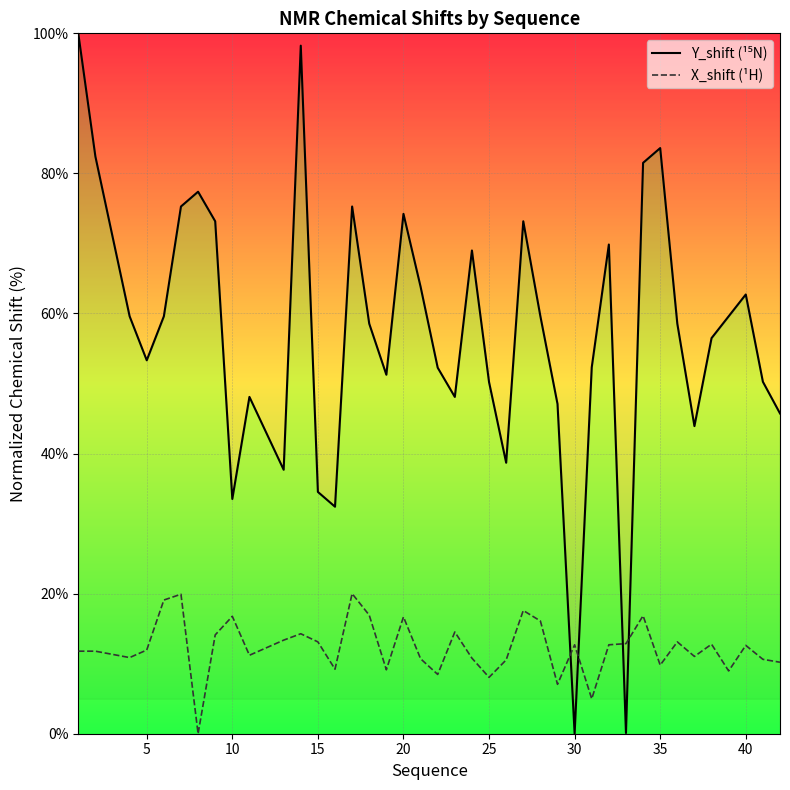

Reading left to right, extract all data points from this chart.

Y_shift (¹⁵N): 100.0	82.4	59.6	53.3	59.6	75.3	77.4	73.2	33.5	48.1	37.7	98.2	34.5	32.4	75.3	58.5	51.3	74.2	63.8	52.3	48.1	69.0	50.2	38.7	73.2	59.6	47.1	0.0	52.3	69.8	0.1	81.5	83.6	58.5	43.9	56.5	59.6	62.7	50.3	45.7
X_shift (¹H): 11.8	11.8	10.9	12.0	19.1	19.9	0.0	14.1	16.8	11.2	13.4	14.3	13.1	9.2	20.0	16.9	9.1	16.7	10.7	8.5	14.5	10.8	8.0	10.5	17.6	16.1	7.1	12.7	5.0	12.7	12.9	16.8	9.8	13.1	11.0	12.8	9.0	12.6	10.6	10.2